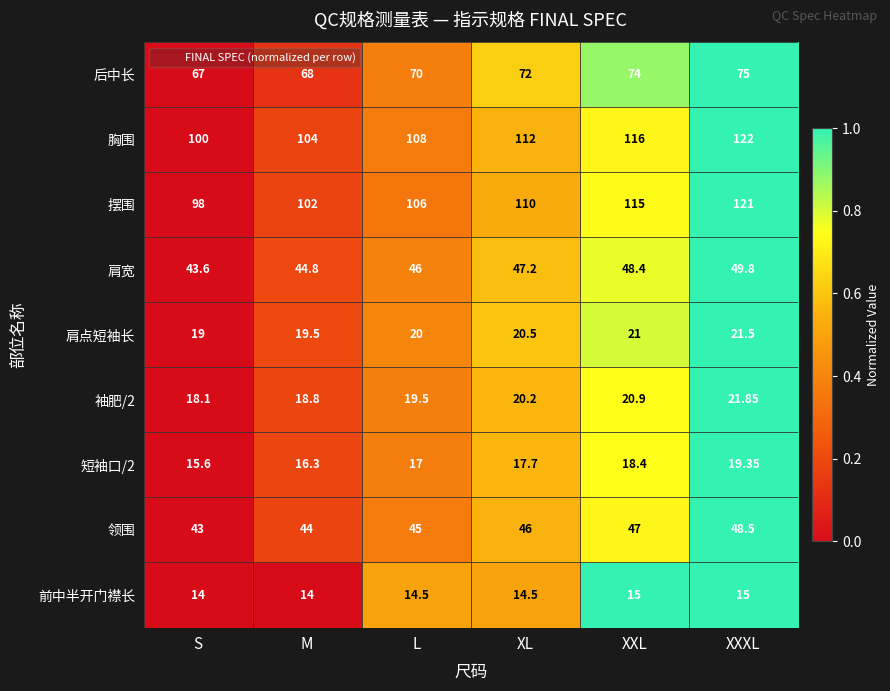

What is the total value across all series at L?

446.0